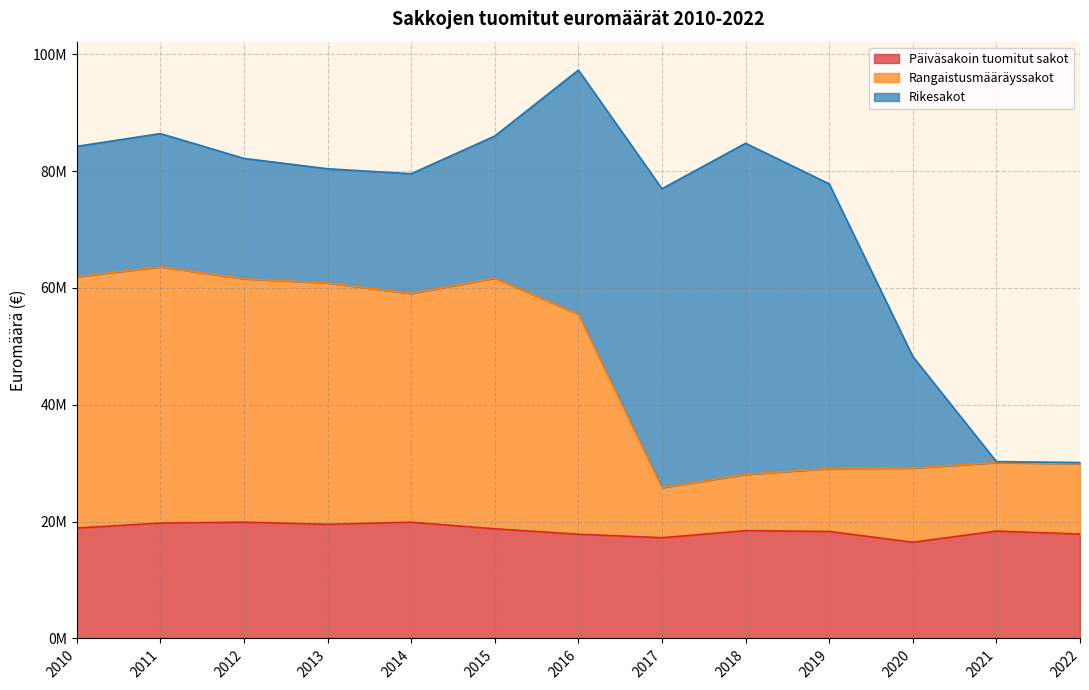

What is the difference between the second highest and minimum values in the Rangaistusmääräyssakot series?

36114900